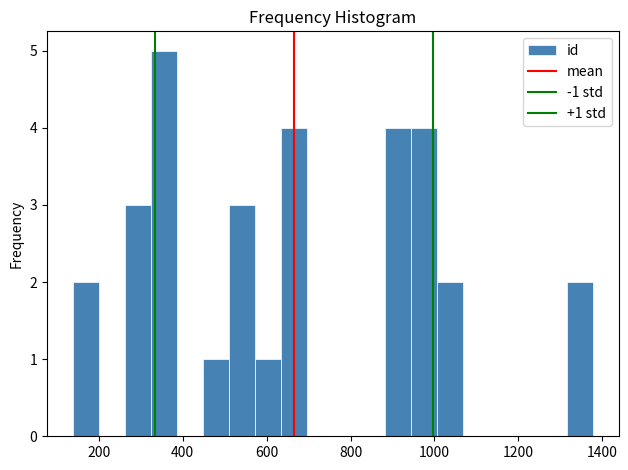

Around what value on the x-axis is the tallest bar? Give the approximate position of its centre, as read against the axis.

360